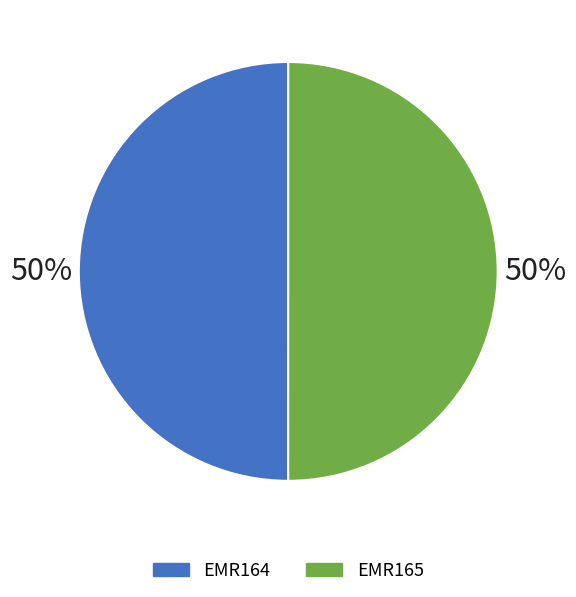

To the nearest percent, what is the combined percentage of EMR165 and EMR164?

100%